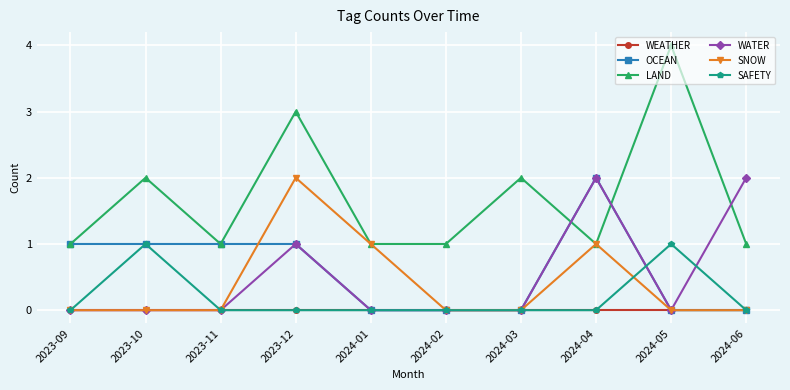

What position from the left is 2024-05?

9